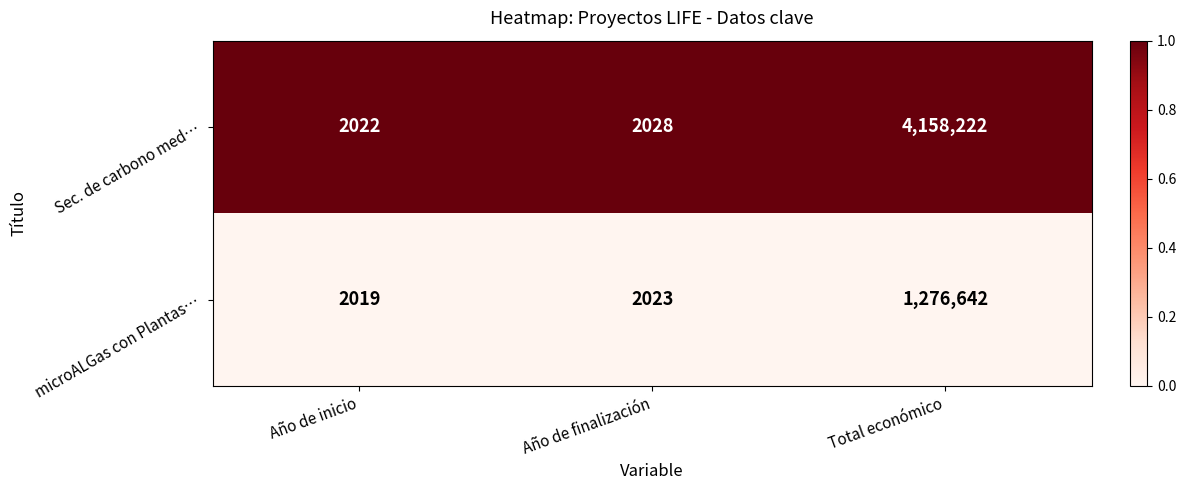

The value of microALGas con Plantas… at Año de inicio is 2019. True or false?

True